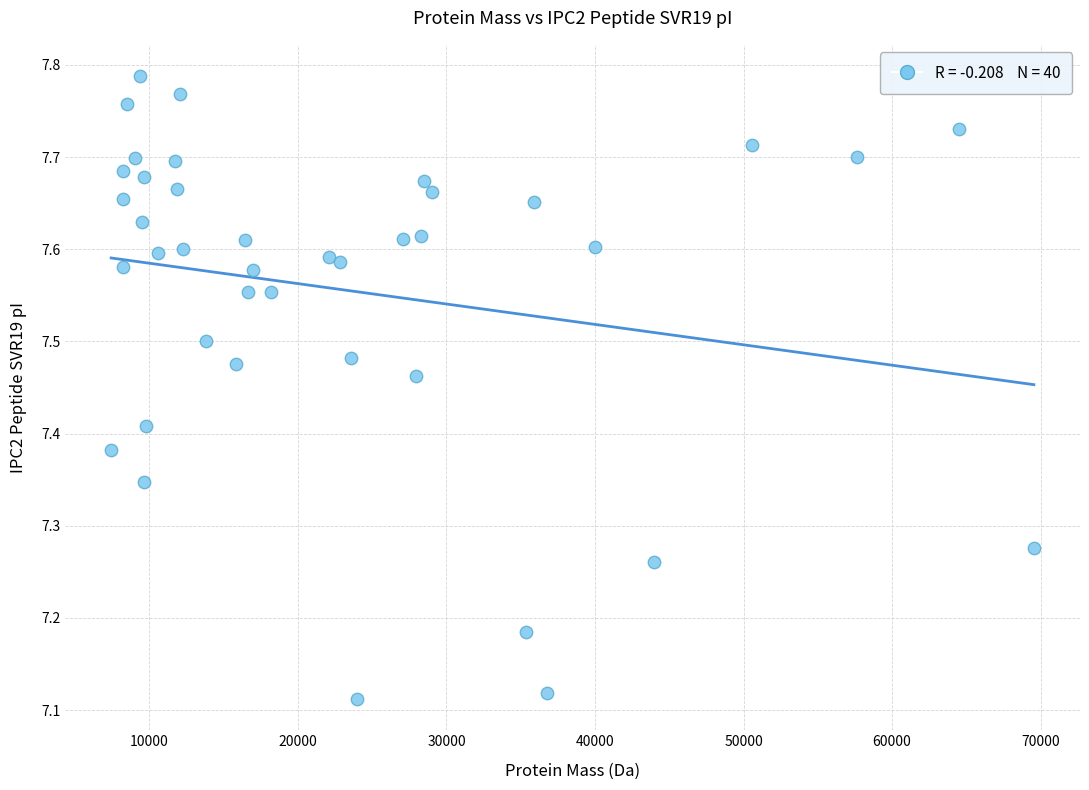

Count the number of points in this scatter plot.

40